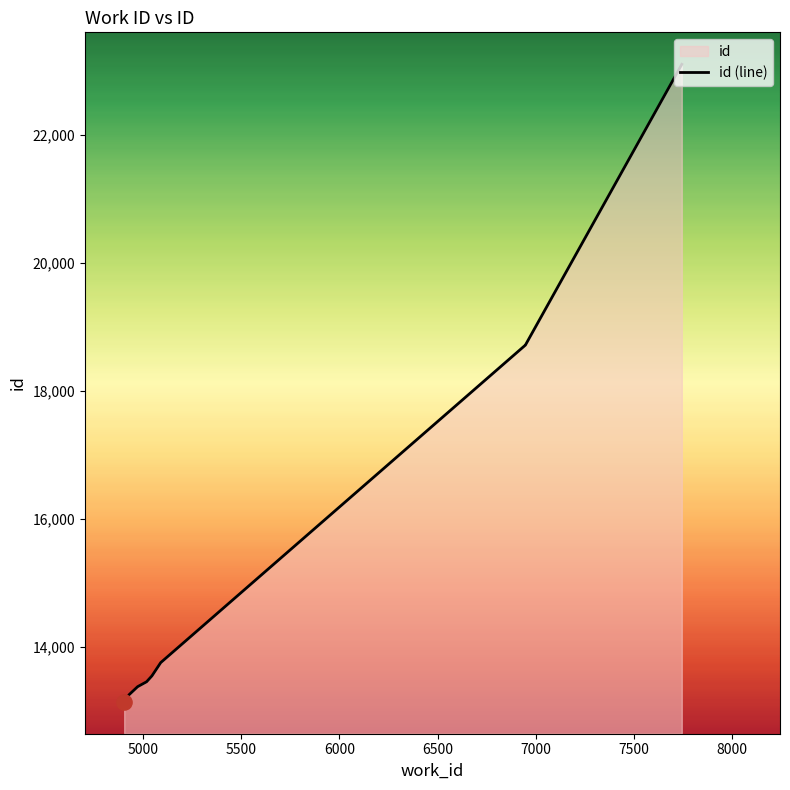

Which has a higher value, 5018 or 7743?

7743